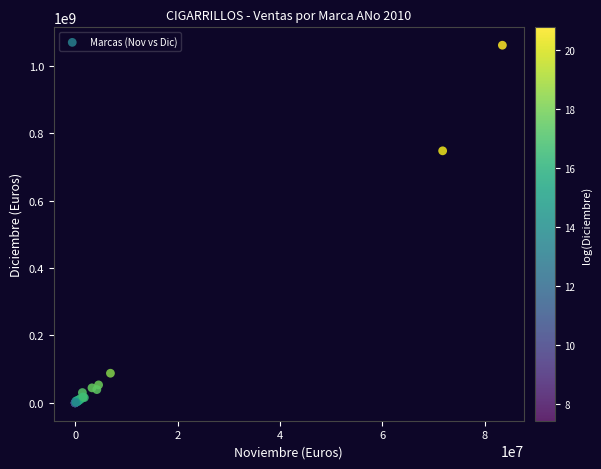

What Y value in the scatter plot is closest to 530834910?

748172940